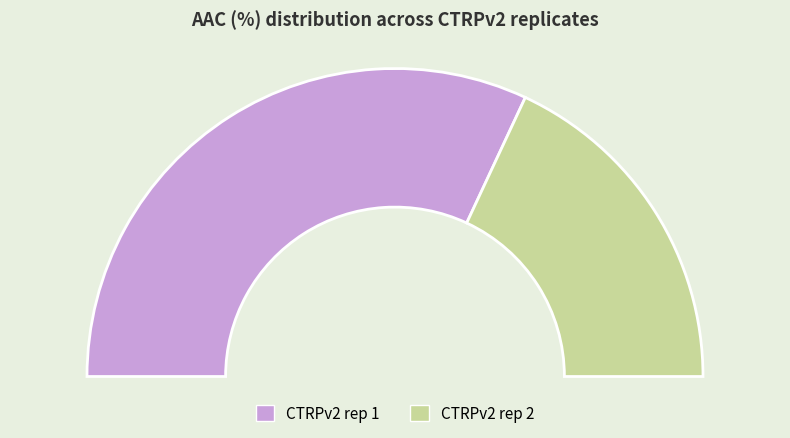

To the nearest percent, what is the difference between the largest and smallest slice percentages?

28%